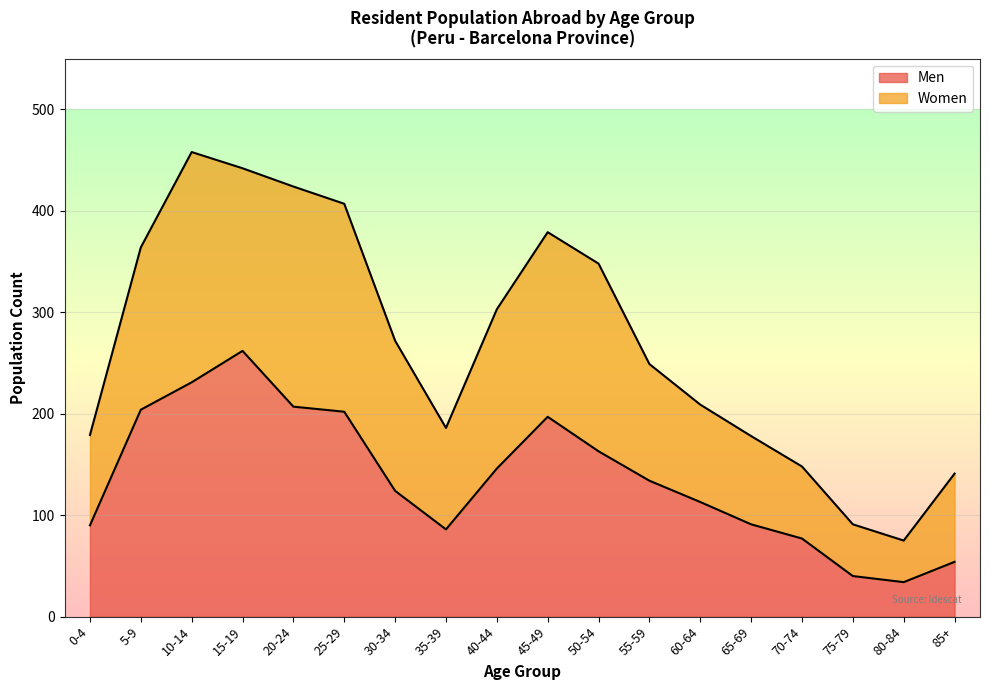

Does the chart display data point markers on the line(s)?

No